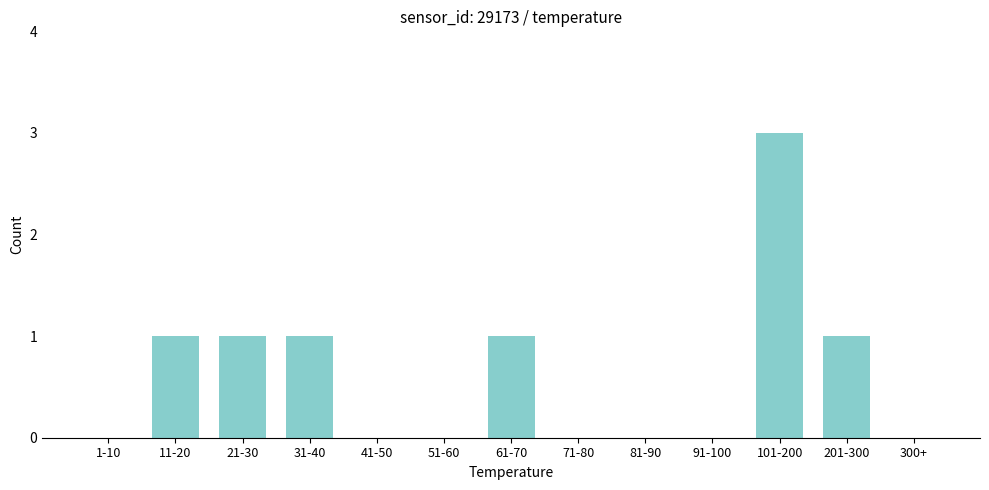

Reading left to right, extract all data points from this chart.

1-10=0	11-20=1	21-30=1	31-40=1	41-50=0	51-60=0	61-70=1	71-80=0	81-90=0	91-100=0	101-200=3	201-300=1	300+=0